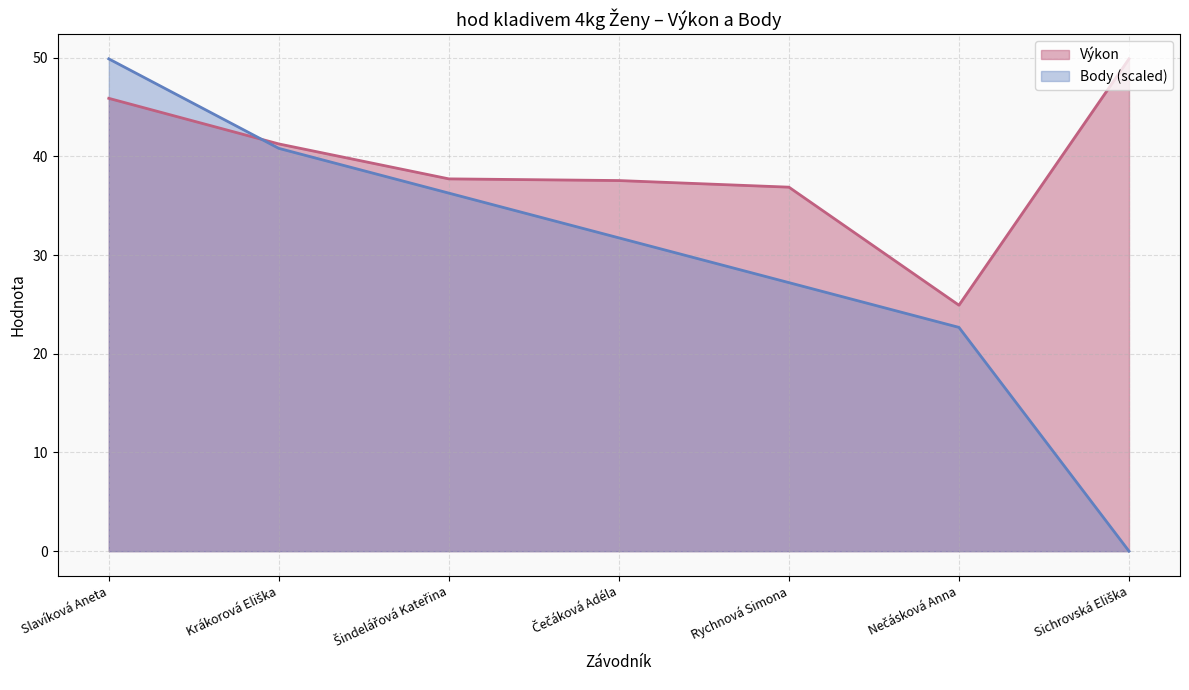

What position from the left is Rychnová Simona?

5